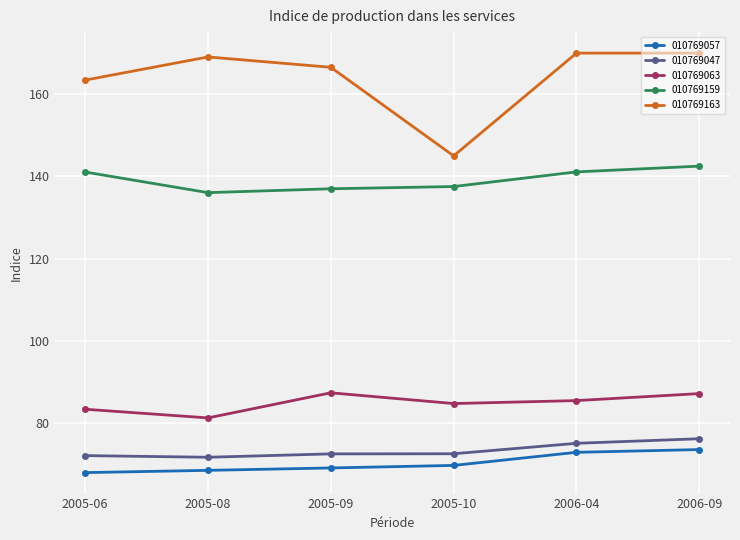

What is the minimum value shown in the chart?

68.0